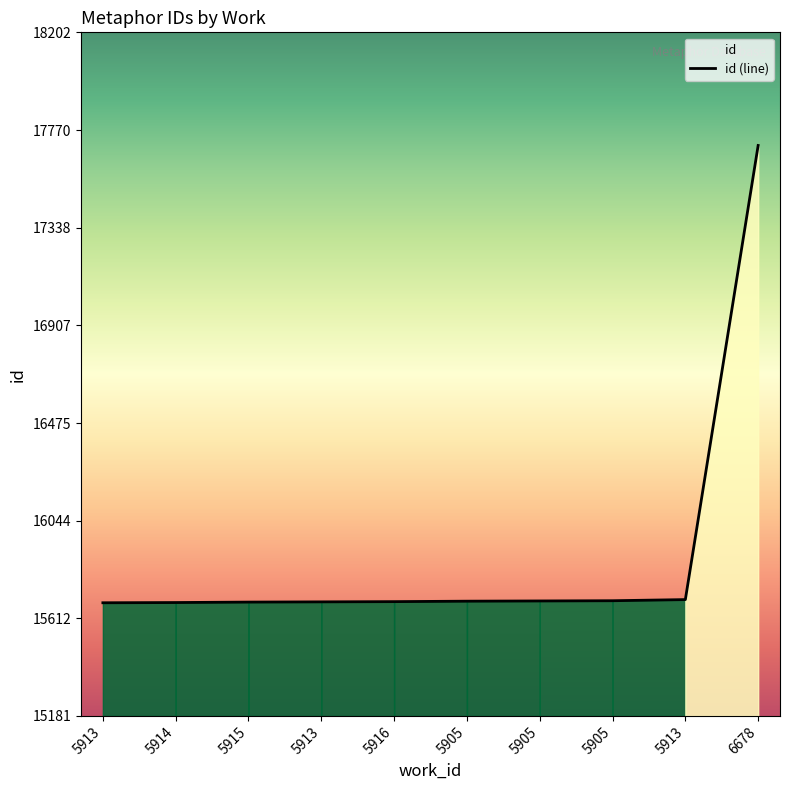

What is the greatest value displayed?

17702